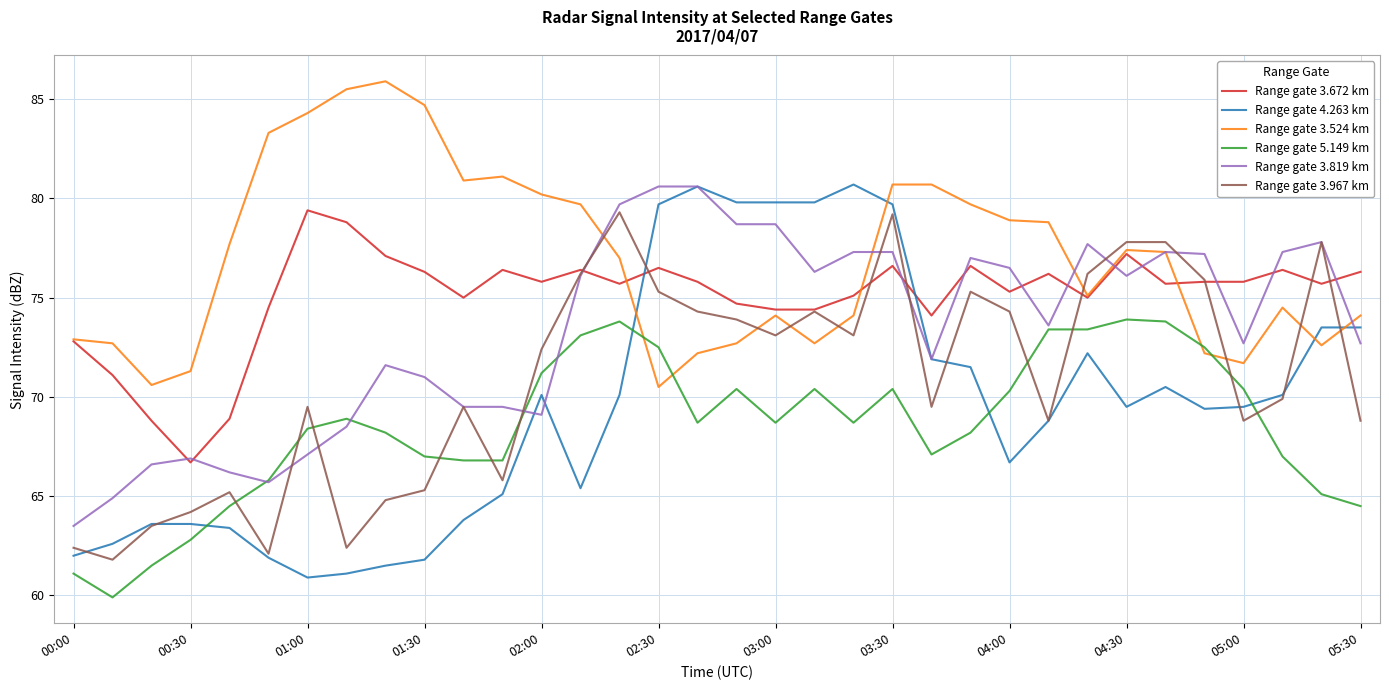

What is the maximum value shown in the chart?

85.9